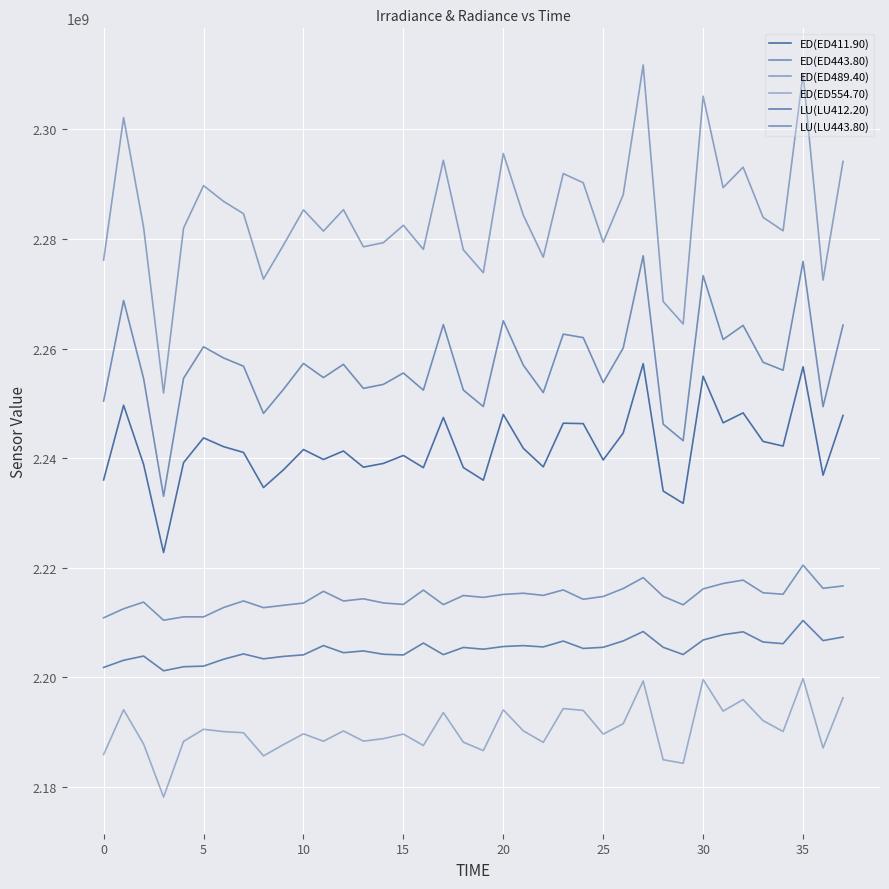

What is the sum of all ED(ED489.40) values?

86806164345